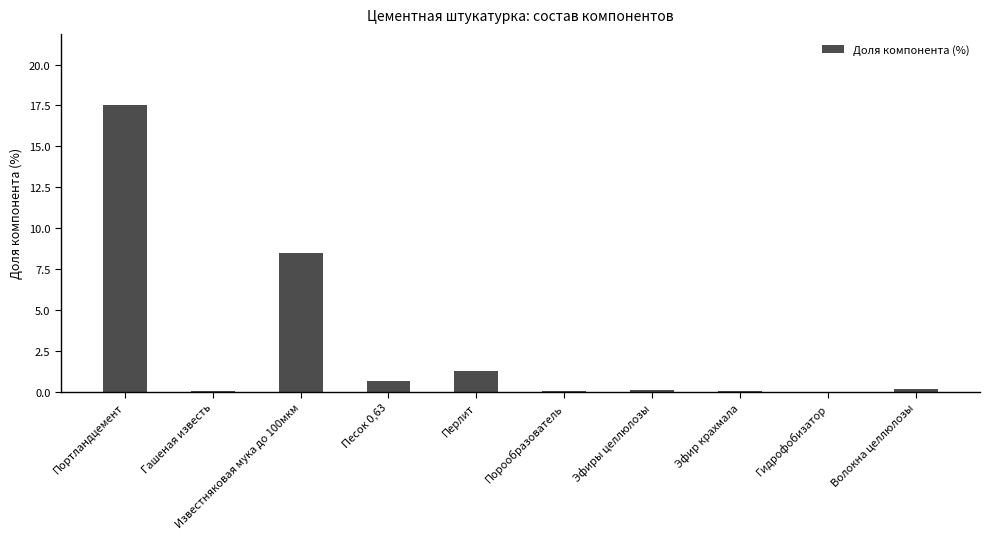

Are the bars grouped side by side (vs. stacked)?

No